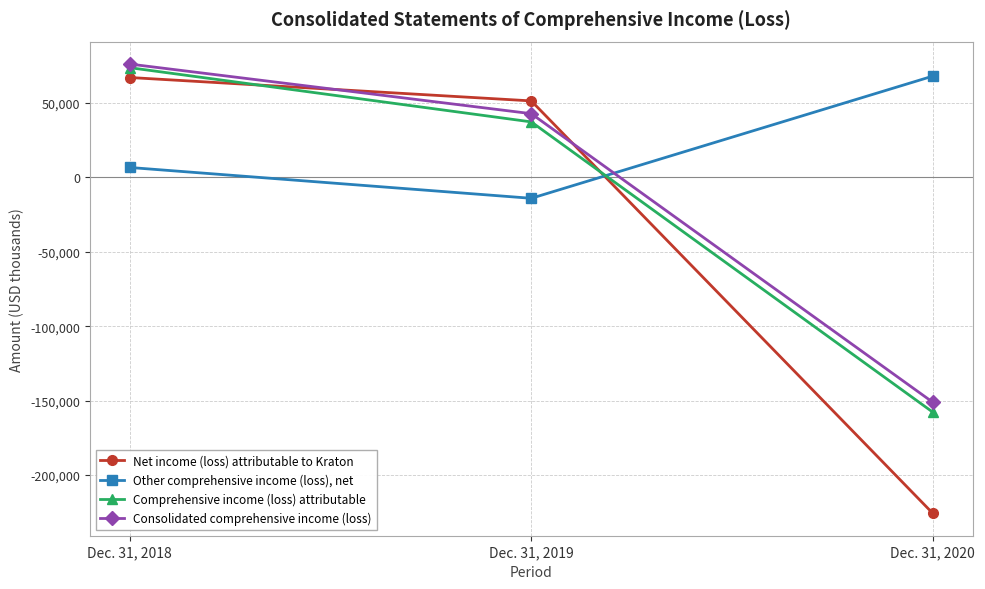

Which series has the largest total across all categories?

Other comprehensive income (loss), net